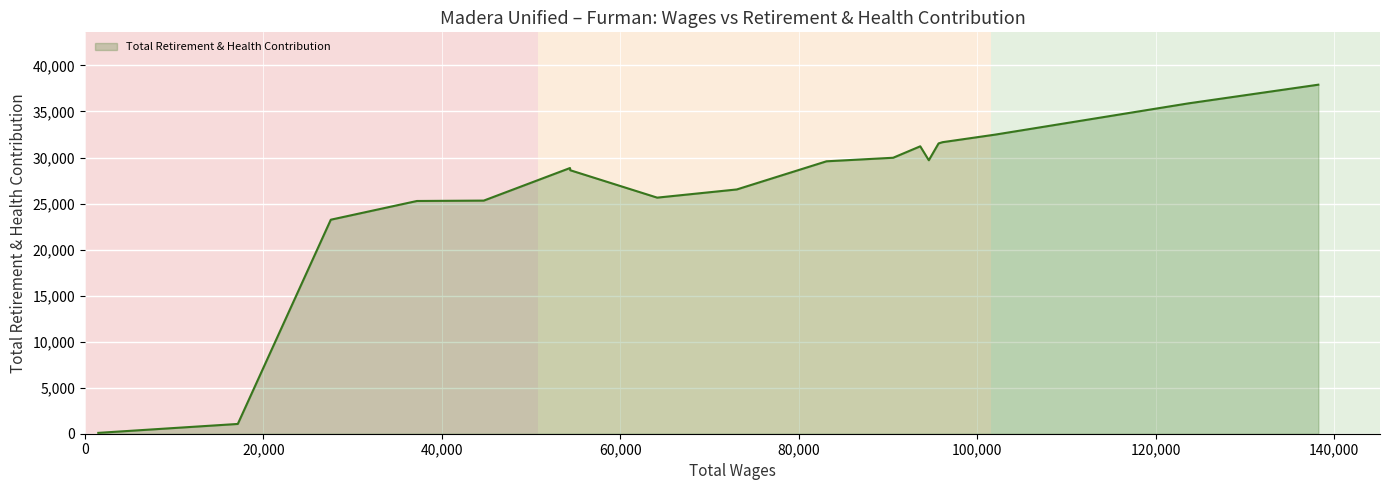

What is the maximum value shown in the chart?

37912